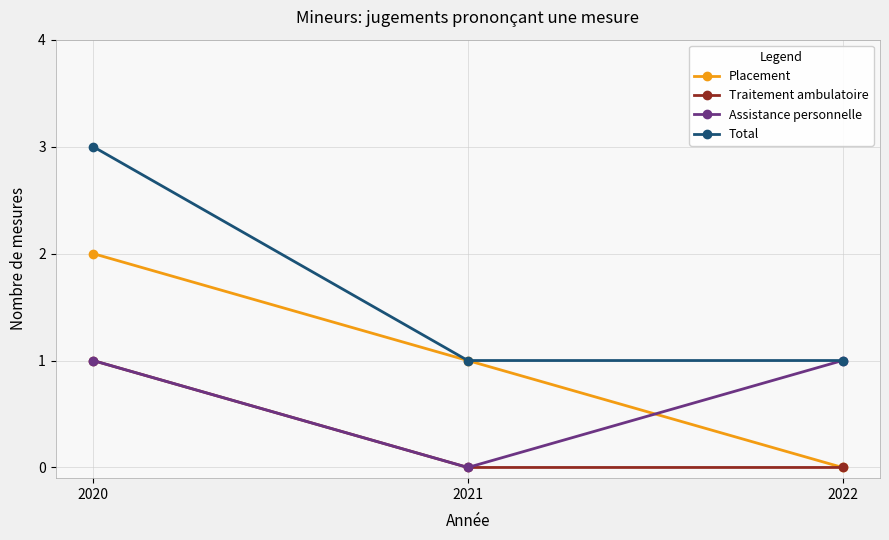

Between 2020 and 2021, which series saw the biggest shift?

Total